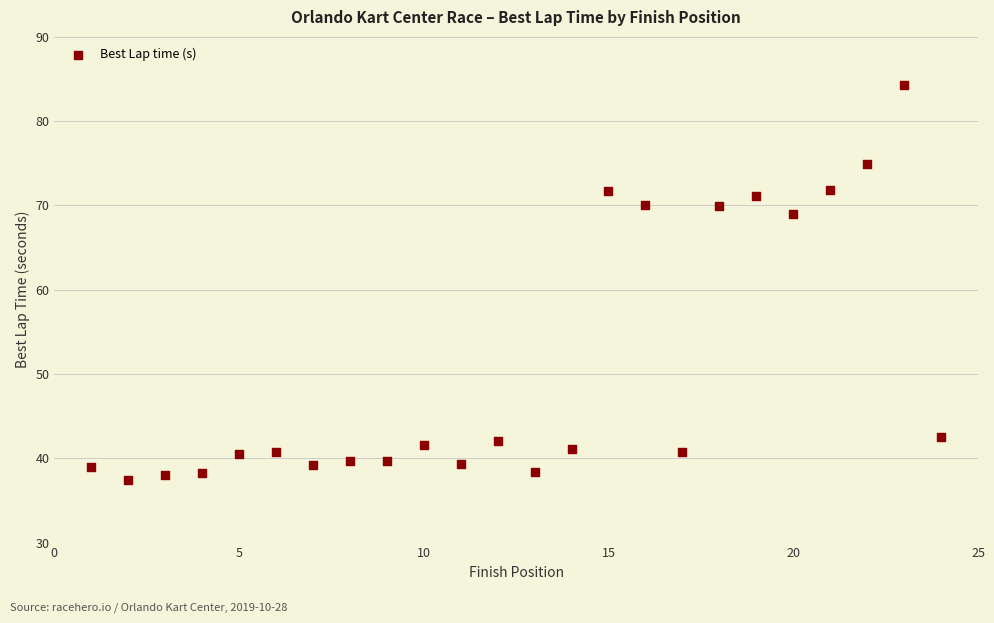

What Y value in the scatter plot is closest to 60?

69.0